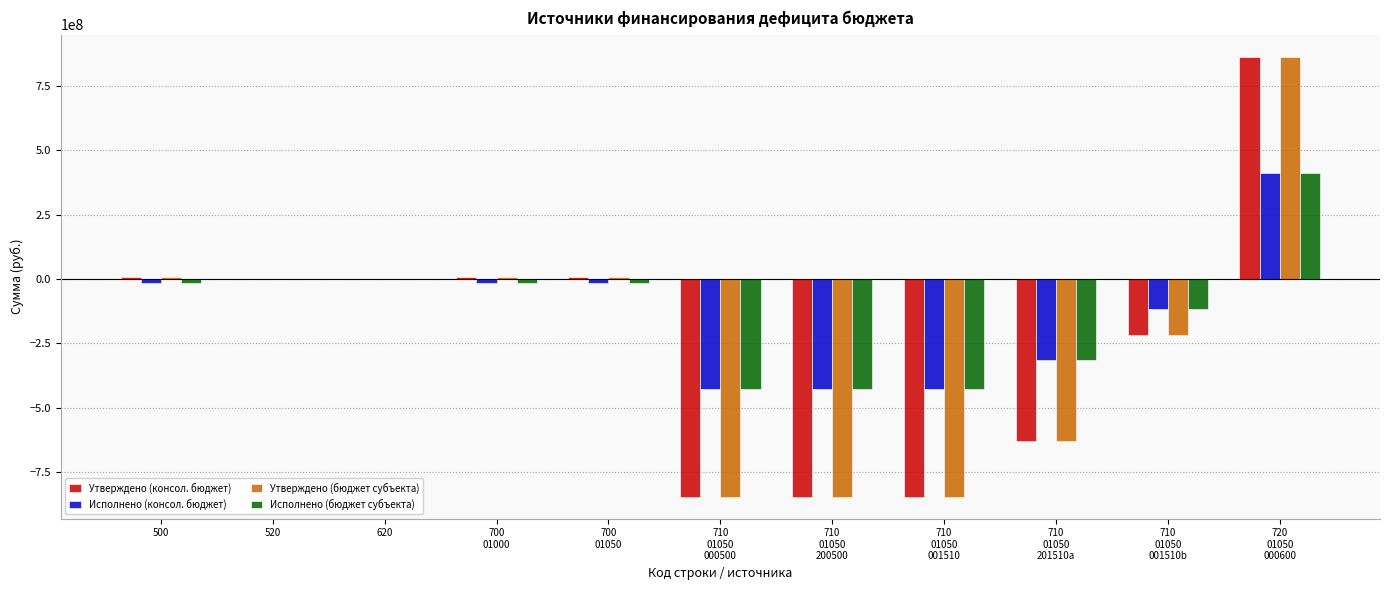

What is the greatest value displayed?

862580826.1